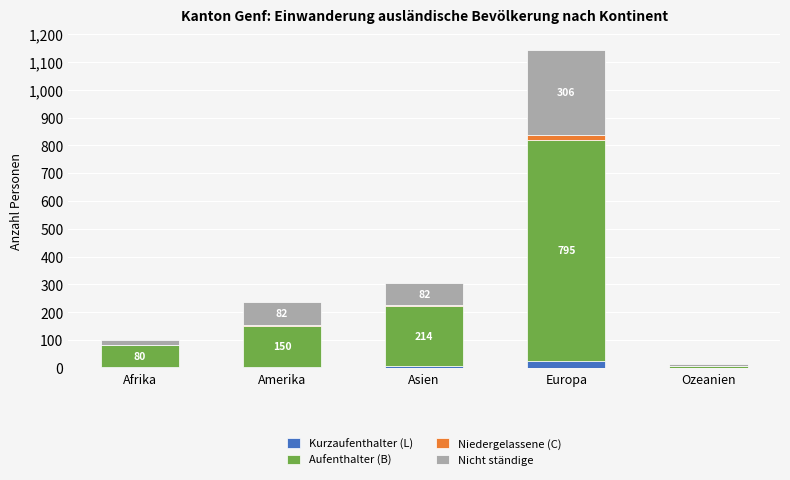

At which category is the sum across all series the highest?

Europa